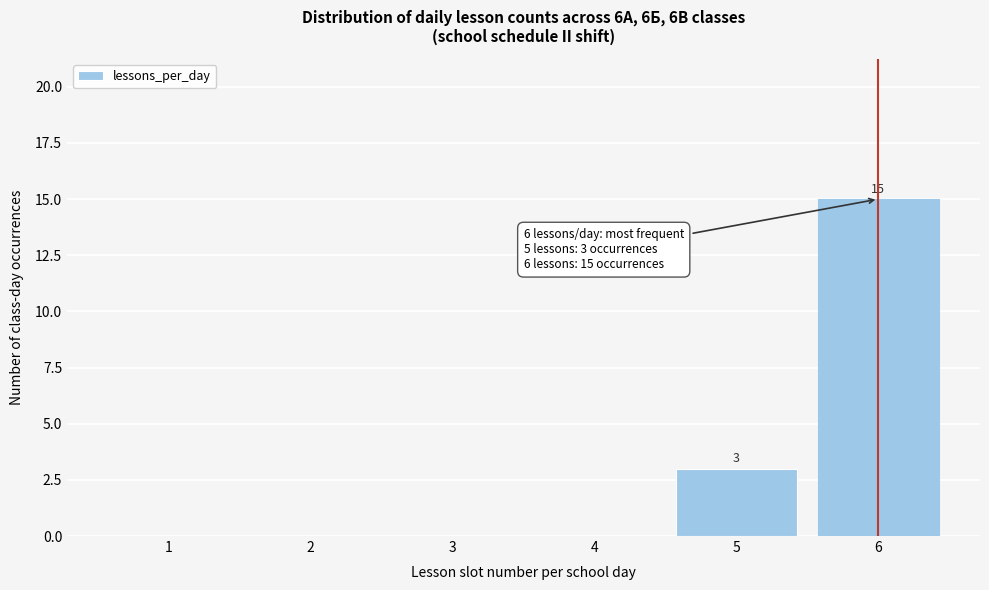

Reading left to right, extract all data points from this chart.

1=0	2=0	3=0	4=0	5=3	6=15